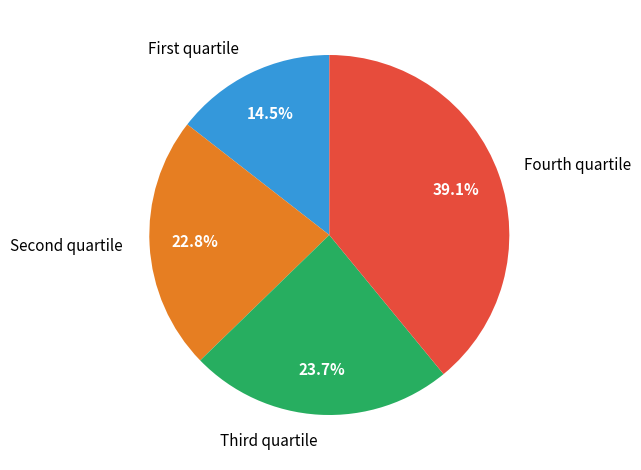

Rank the categories by value from lowest to highest.

First quartile, Second quartile, Third quartile, Fourth quartile